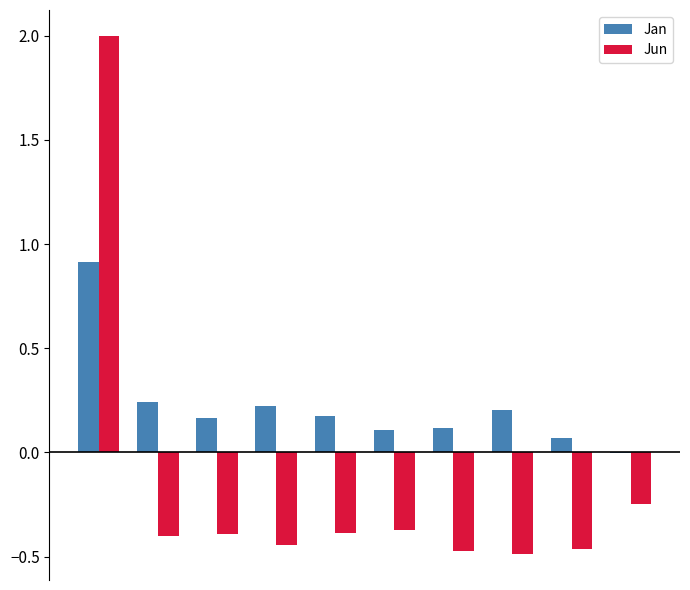

What is the highest value of the Jun series?

2.0